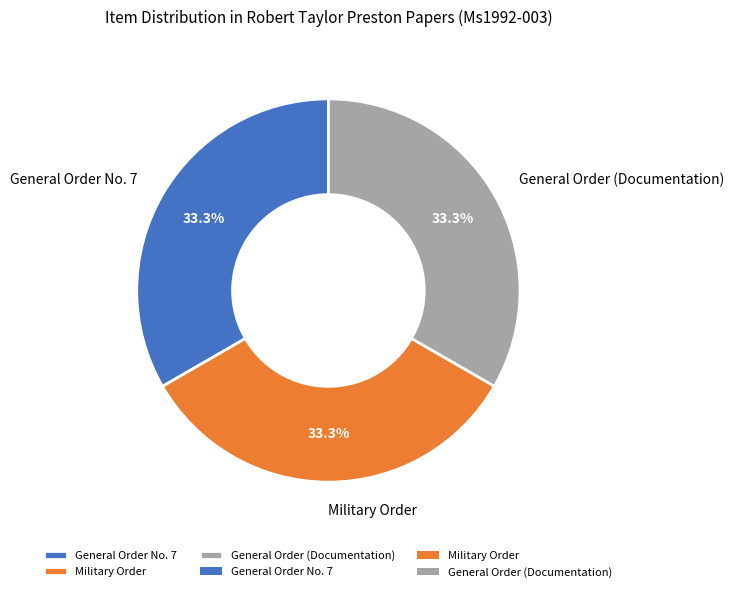

How many segments does this pie chart have?

3